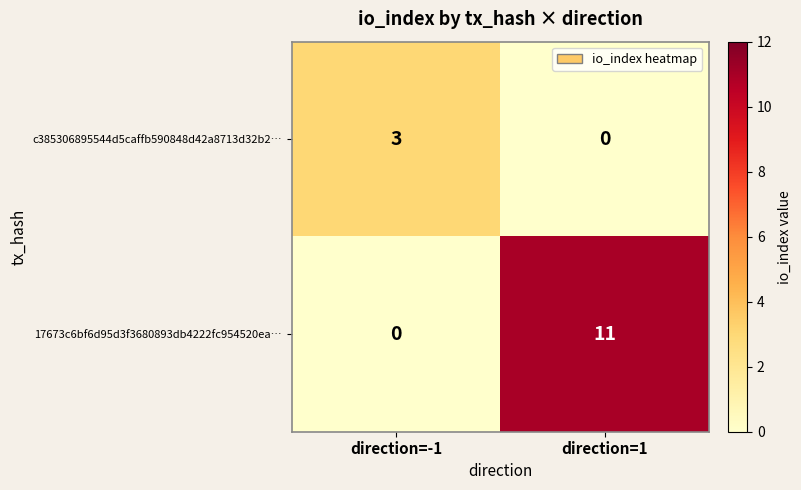

Reading left to right, what are all the values shown in this chart?

c385306895544d5caffb590848d42a8713d32b2…: 3	0
17673c6bf6d95d3f3680893db4222fc954520ea…: 0	11